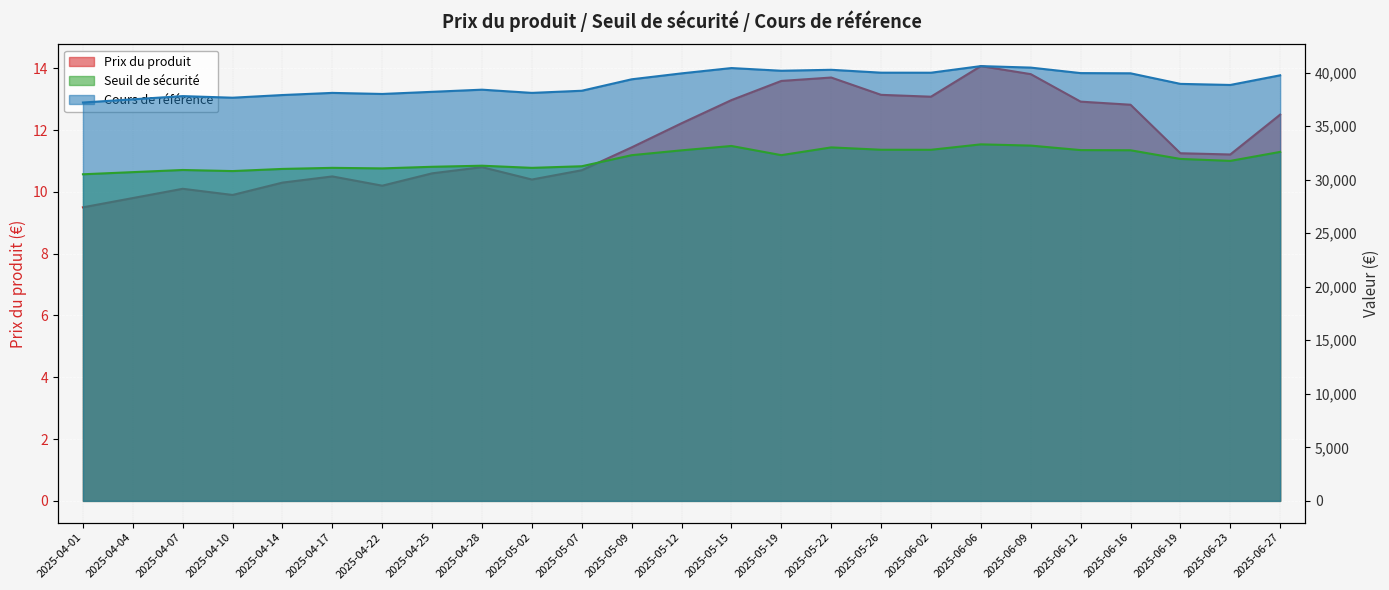

Between 2025-05-26 and 2025-06-16, which is larger?

2025-05-26